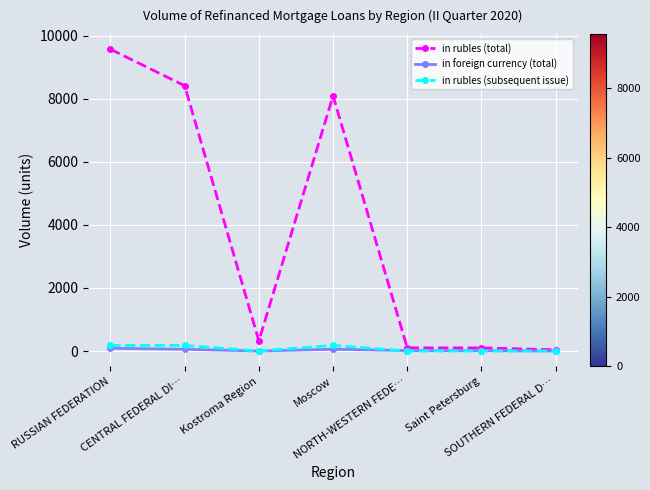

What is the difference between the second highest and minimum values in the in rubles (total) series?

8371